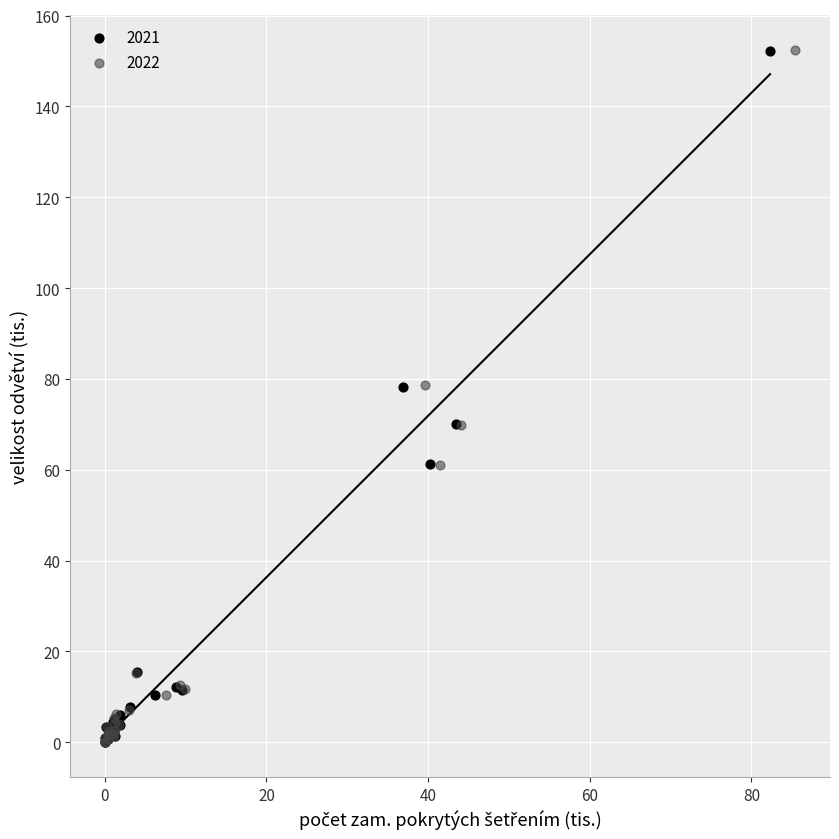

Which series has the widest spread of Y values?

2022